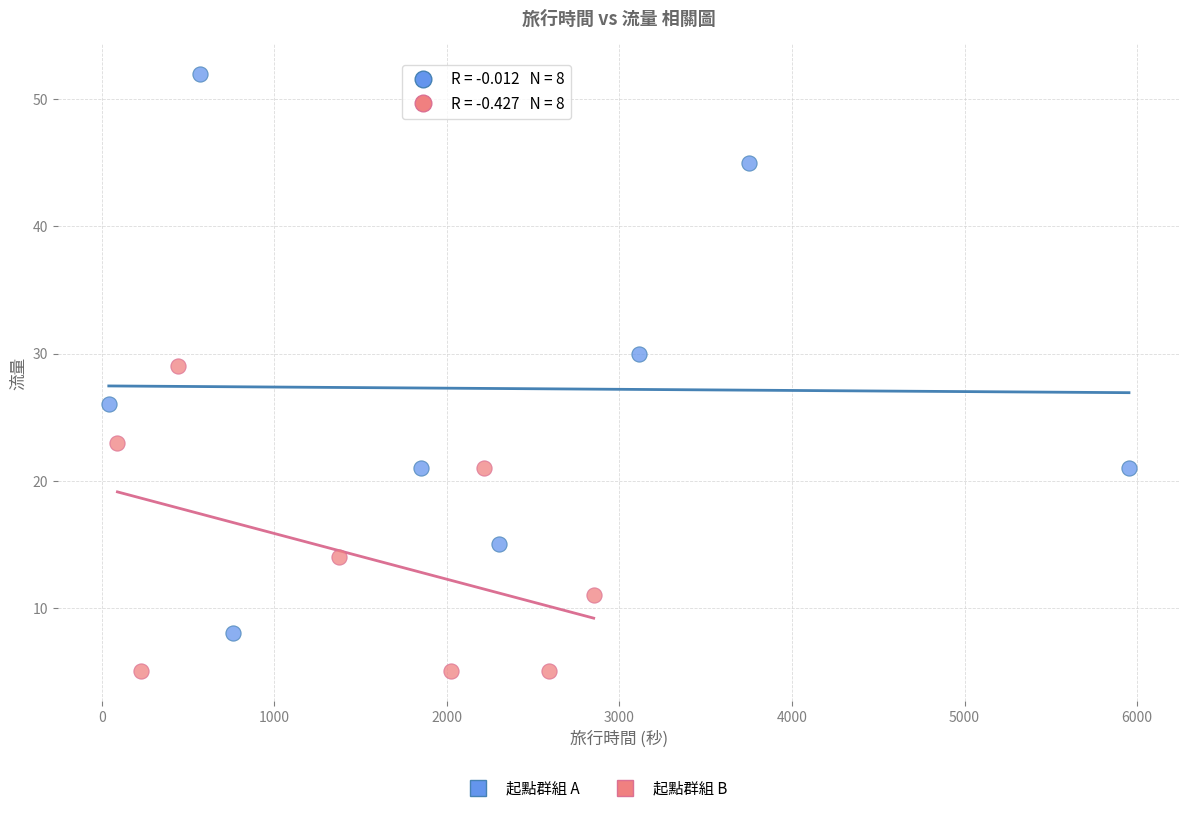

Which series reaches the minimum Y coordinate?

起點群組 B